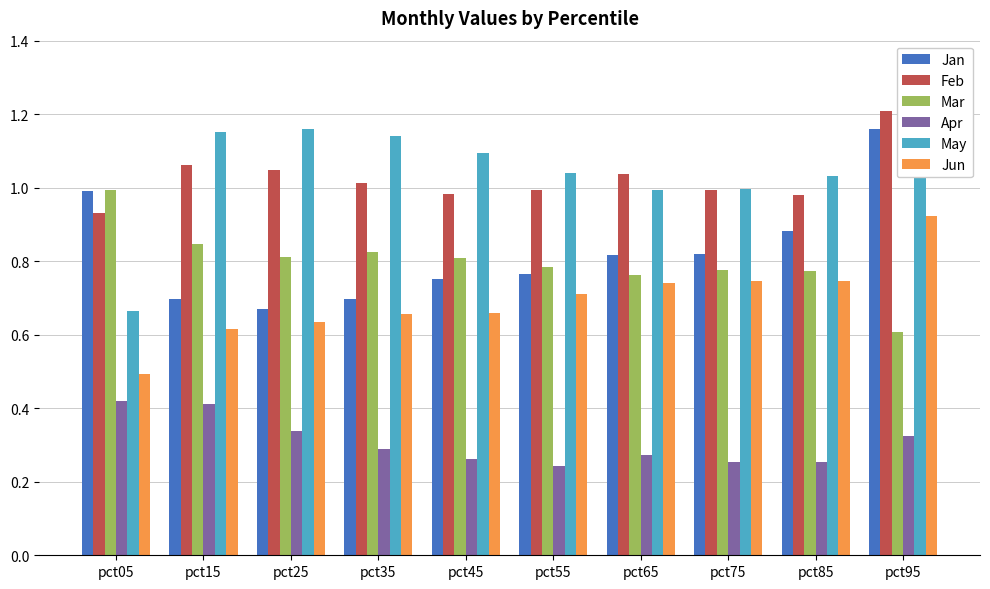

How many bars are there in total?

60